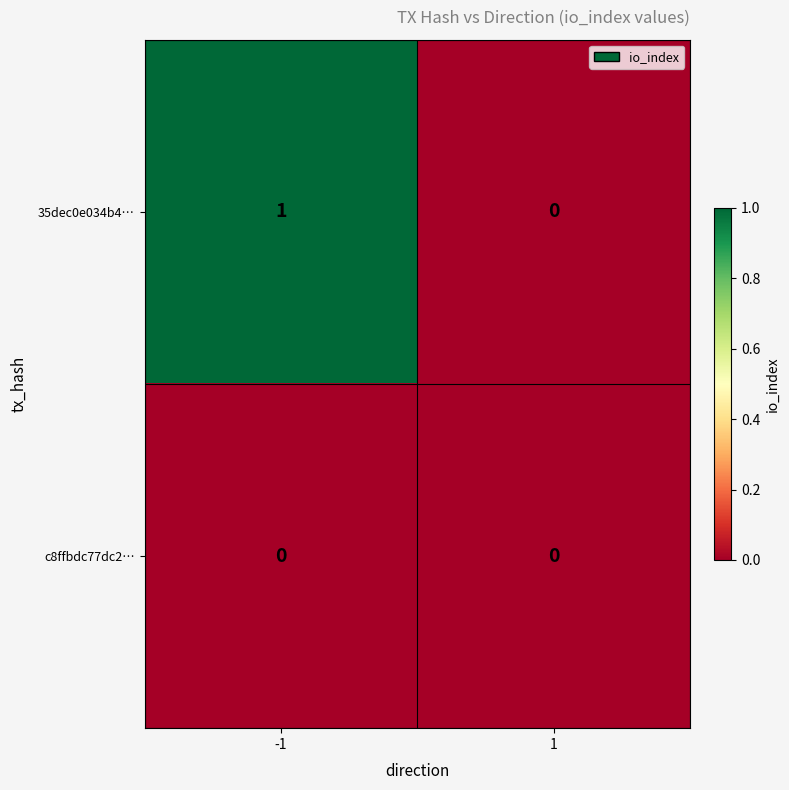

Which series changed the most between -1 and 1?

35dec0e034b4…